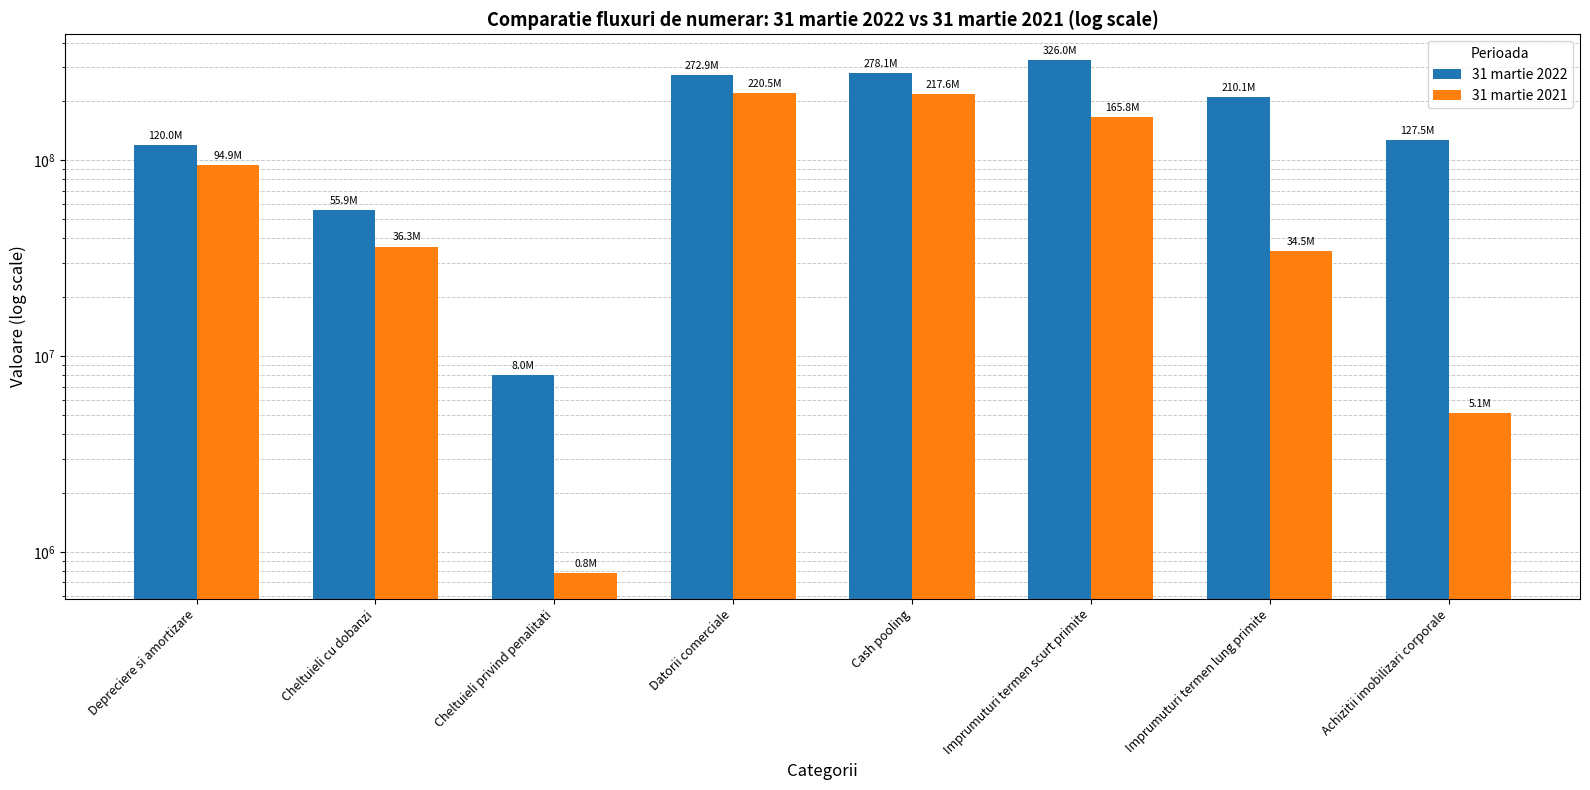

What is the difference between the maximum and minimum values in the 31 martie 2021 series?

219739682.0